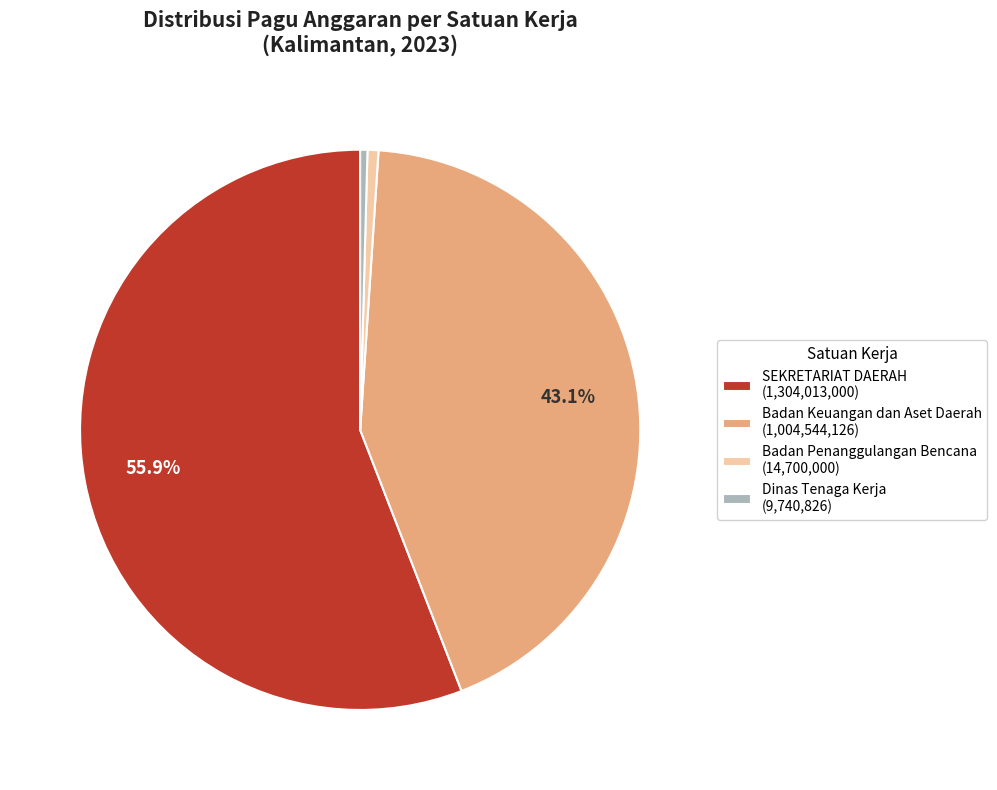

How many segments does this pie chart have?

4